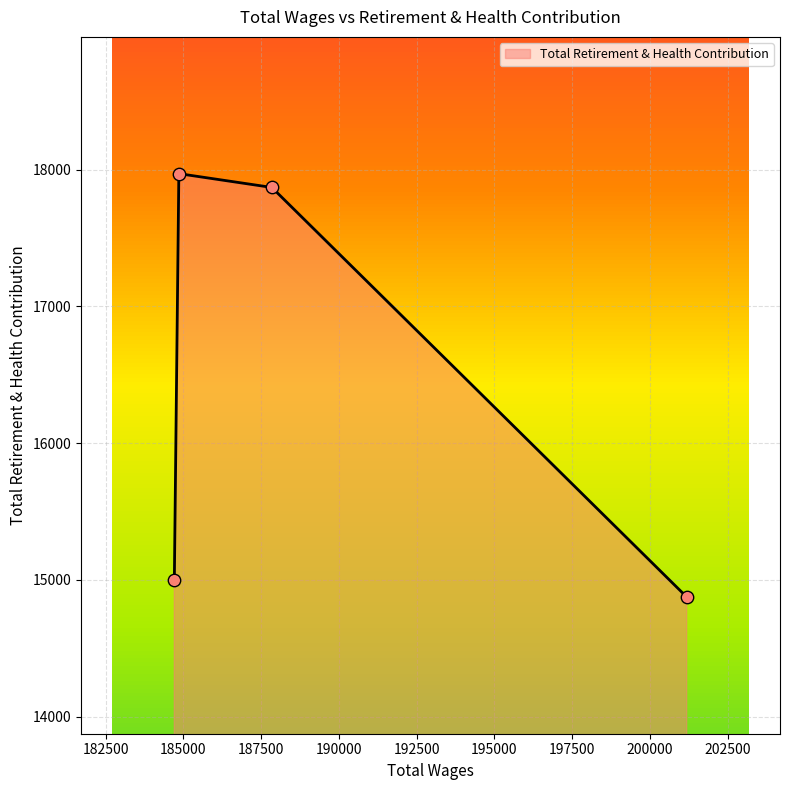

True or false: there are more than 0 points higher than both neighbors.

True